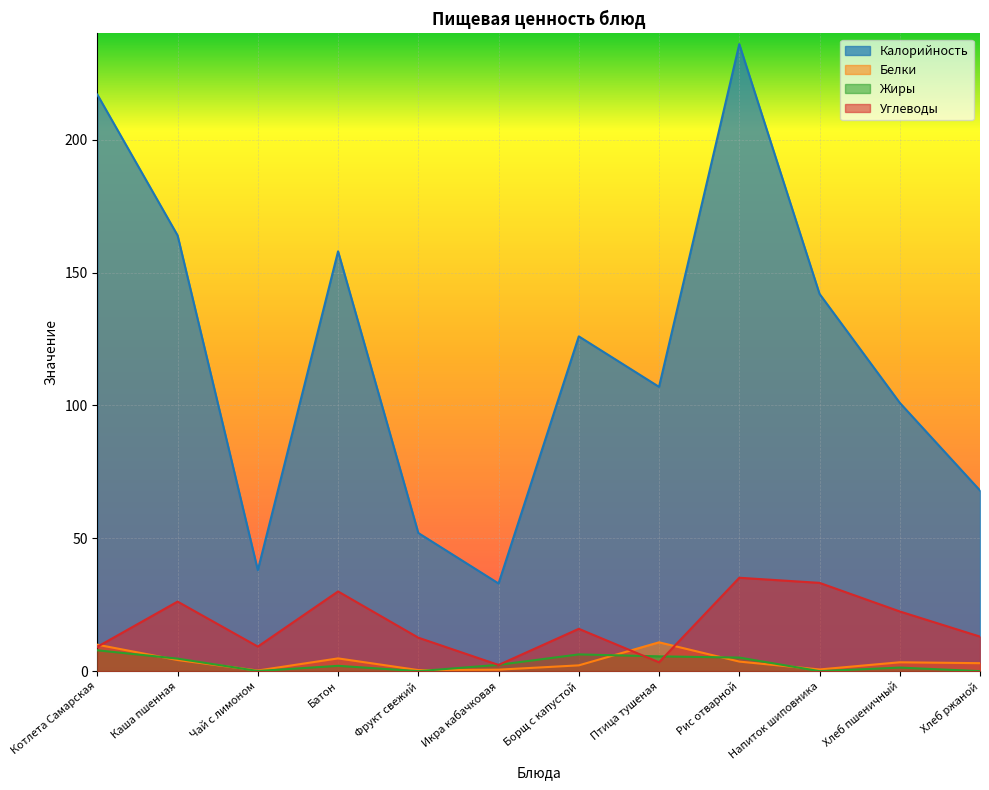

Between which two adjacent categories do Жиры and Белки first intersect?

Котлета Самарская and Каша пшенная